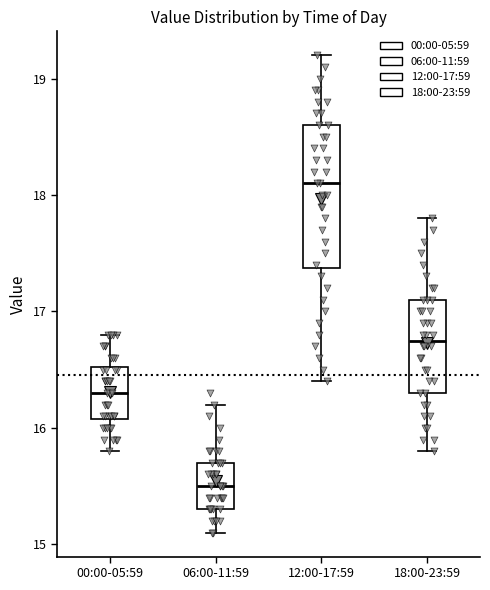

Reading left to right, transcribe this box plot: for each box, give where its median line is, the range the box spans, and where its two whiskers end, as read against the y-axis. The values are not printed on the chart, so give them approximately, as read against the axis.

00:00-05:59: median 16.3, box 16.1 to 16.5, whiskers 15.8 to 16.8
06:00-11:59: median 15.5, box 15.3 to 15.7, whiskers 15.1 to 16.2
12:00-17:59: median 18.1, box 17.4 to 18.6, whiskers 16.4 to 19.2
18:00-23:59: median 16.8, box 16.3 to 17.1, whiskers 15.8 to 17.8